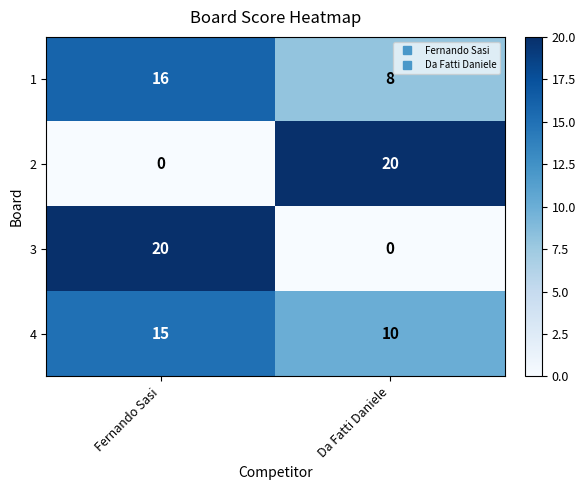

How many distinct data groups are displayed?

4